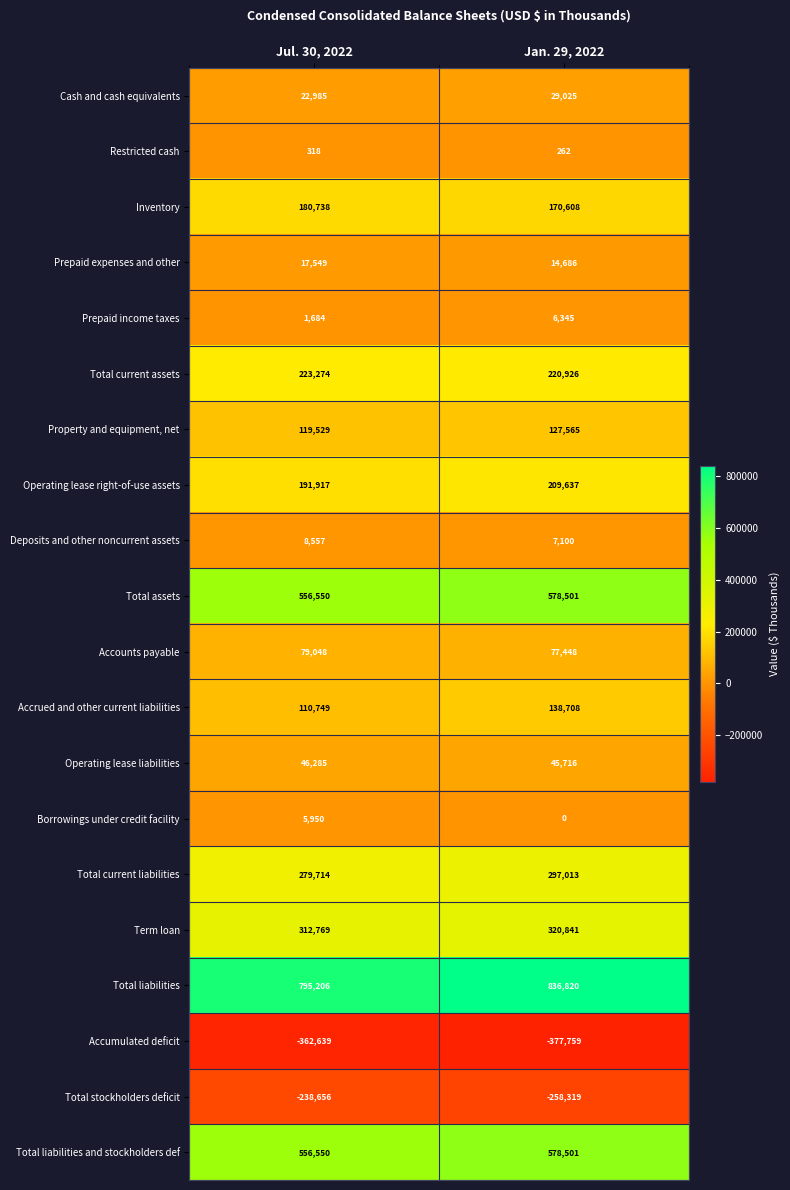

What value does the Term loan series have at Jan. 29, 2022, to the nearest 100?

320800